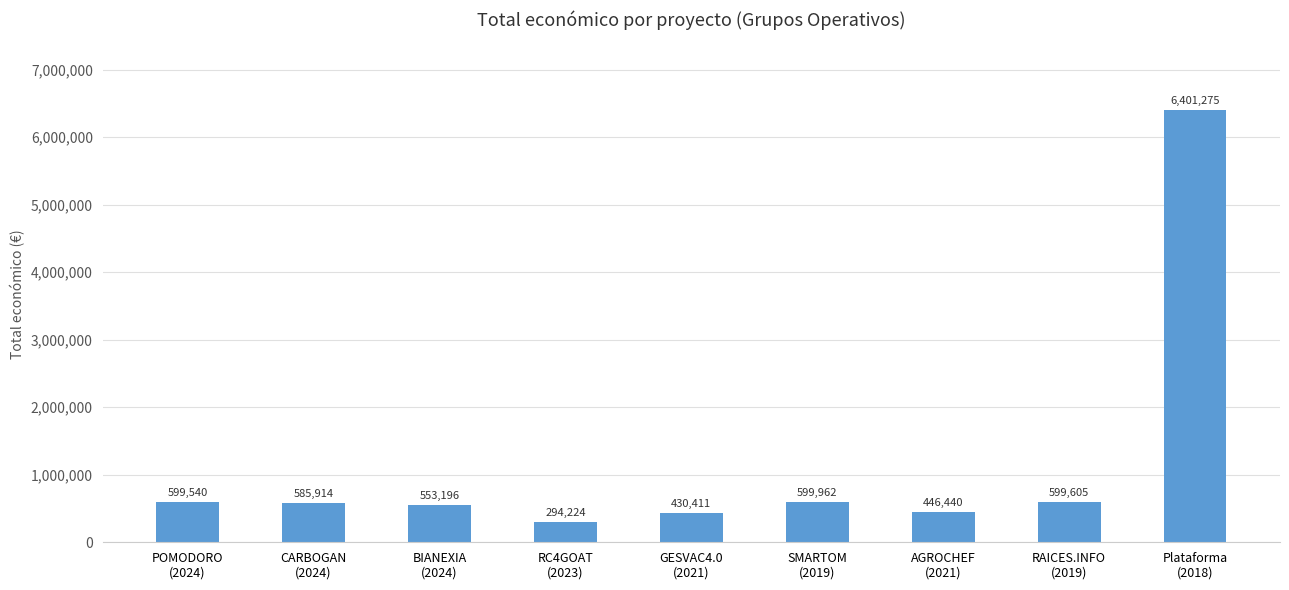

What is the smallest value displayed?

294224